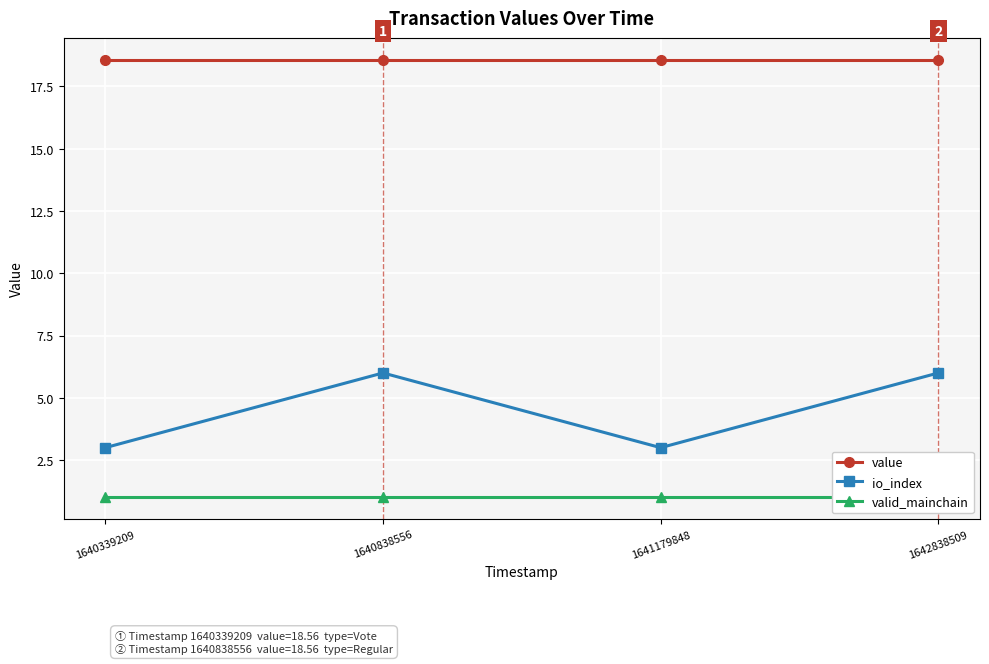

How many interior local valleys does the io_index series have?

1